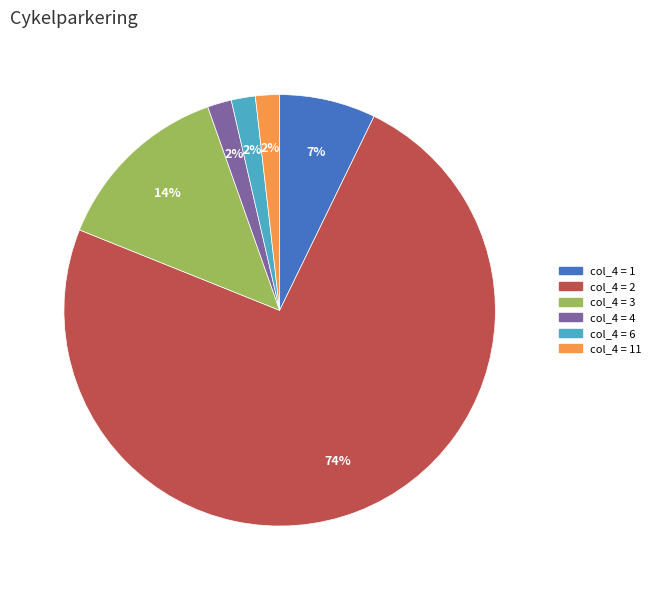

Does col_4 = 6 represent more than half of the total?

No